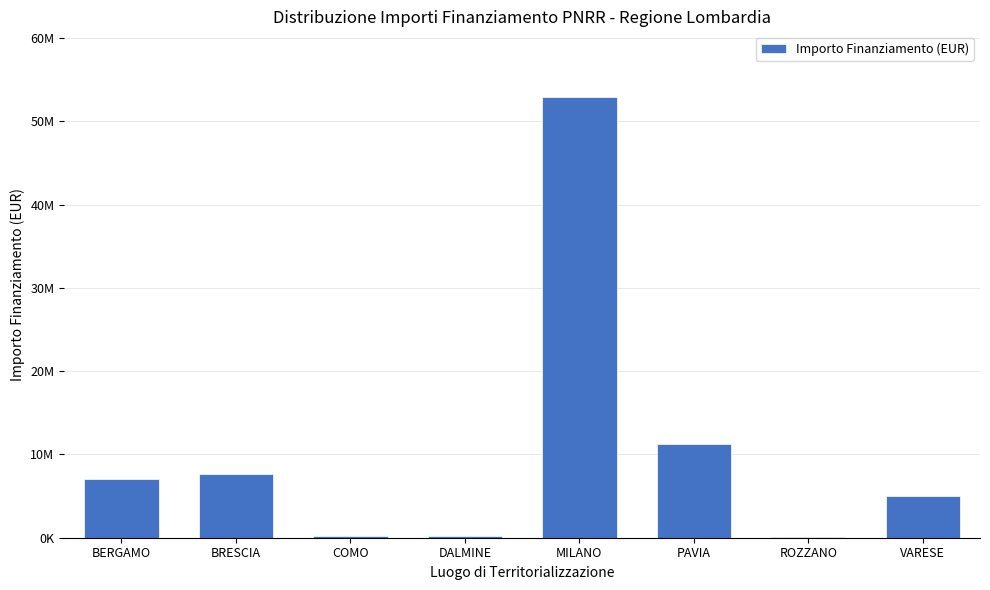

How many data points are above 7044606?

4